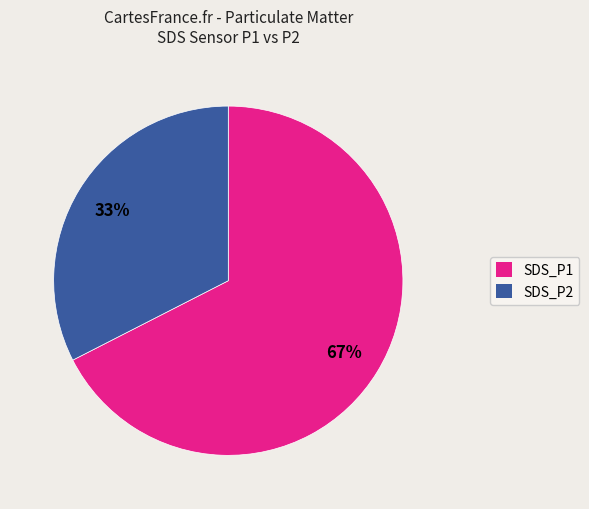

The SDS_P1 slice represents 67% of the pie. True or false?

True